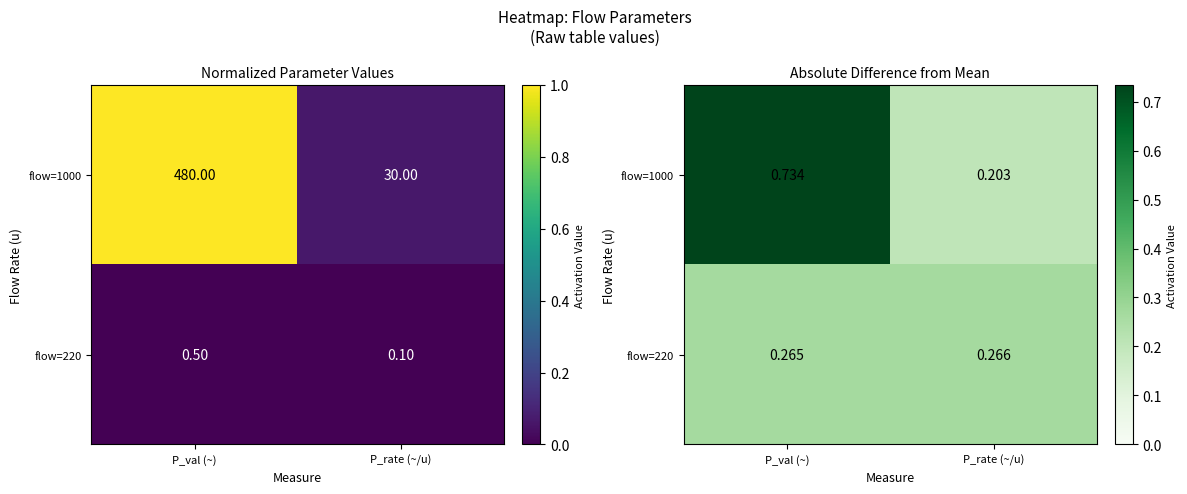

Which has a higher value, P_rate (~/u) or P_val (~)?

P_val (~)